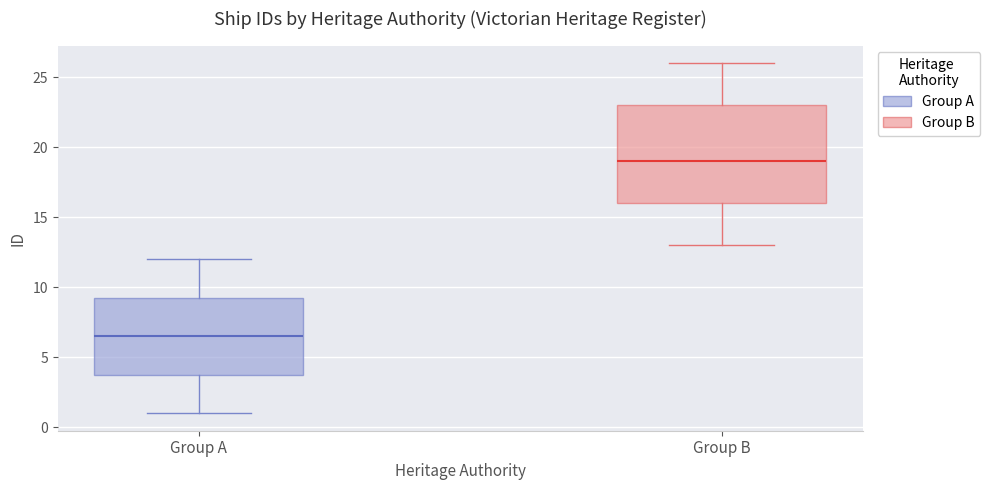

Which box is the tallest, from its lower edge to its upper edge?

Group B